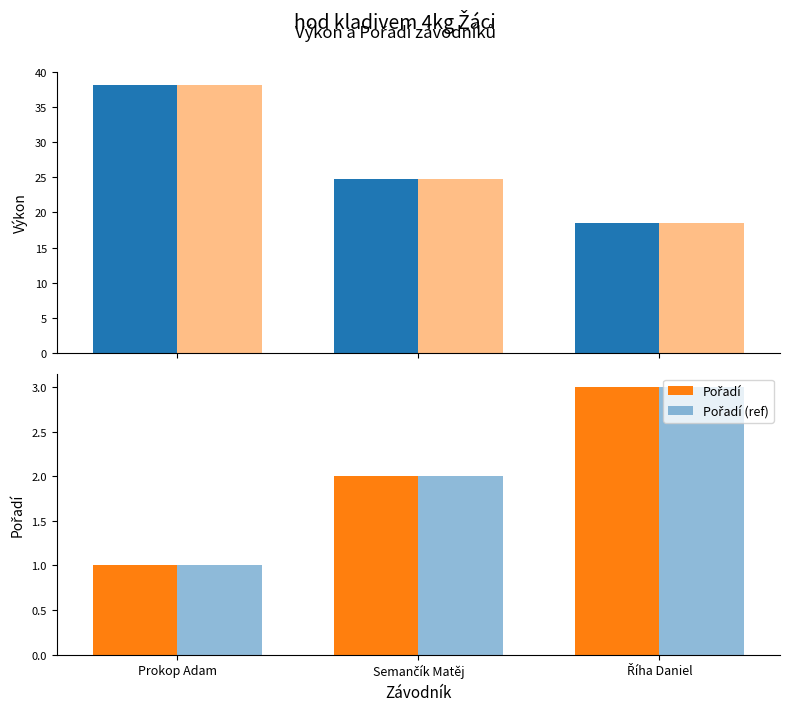

The value of Výkon at Prokop Adam is 19.9. True or false?

False